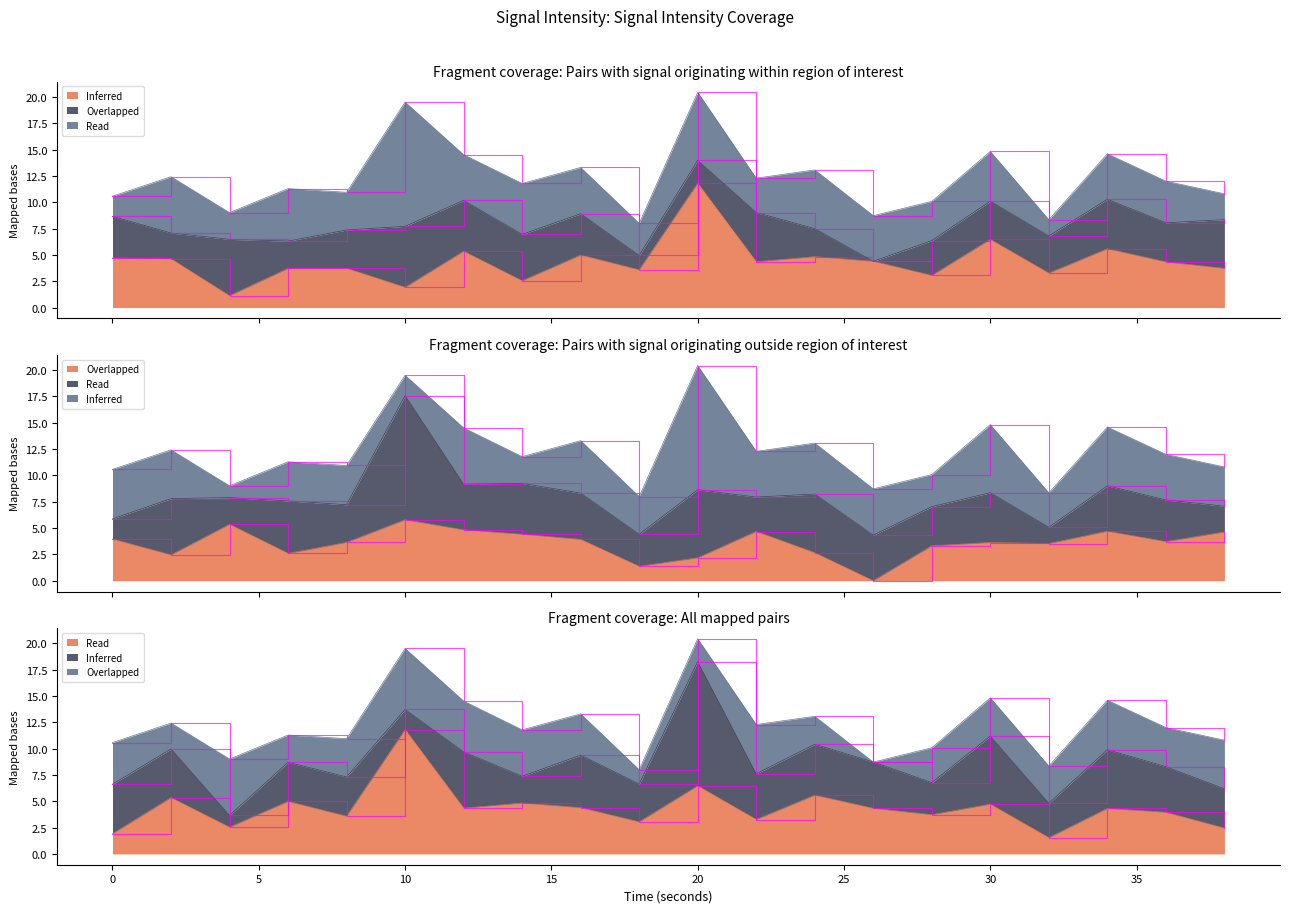

What is the difference between the maximum and minimum values in the Inferred series?

10.7